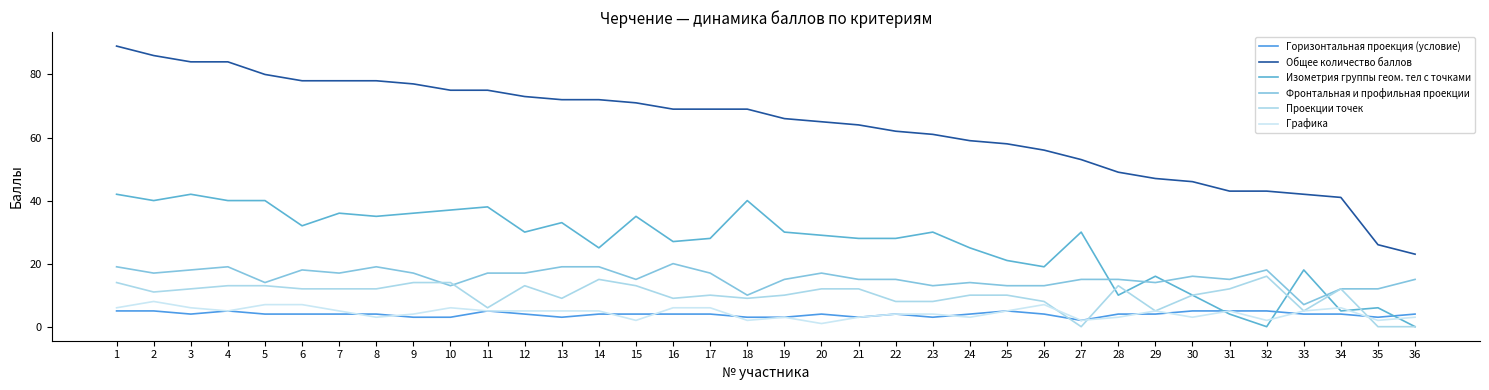

Which series has the widest spread of values?

Общее количество баллов